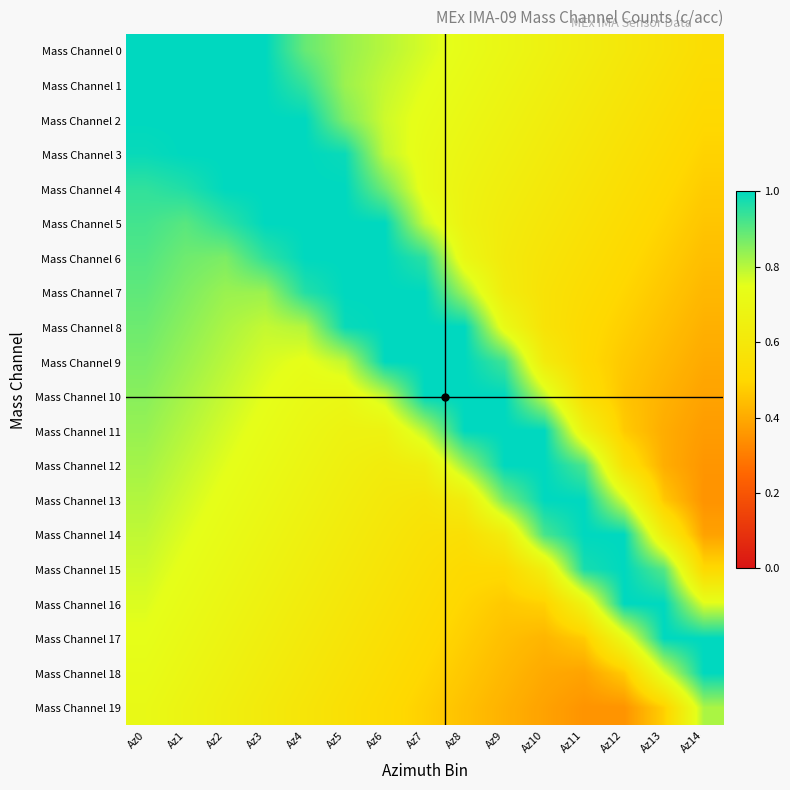

How many data points does each series have?

15